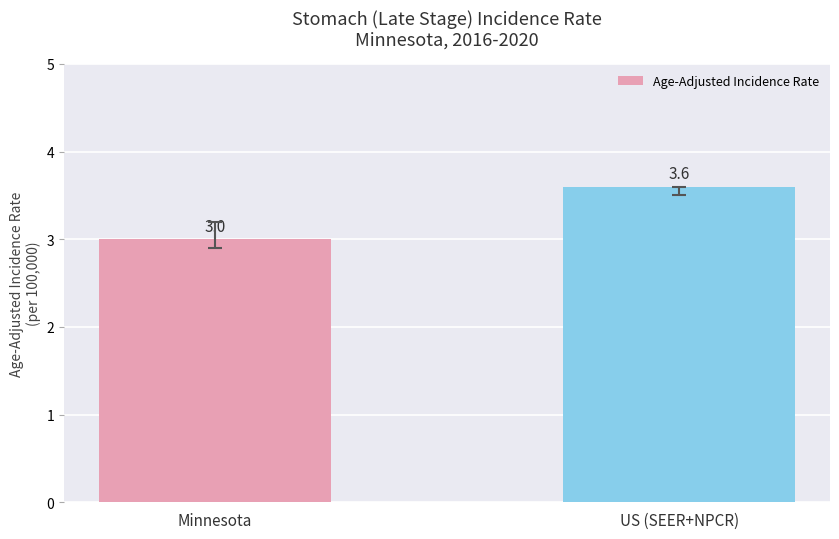

What is the label of the 2nd bar from the left?

US (SEER+NPCR)